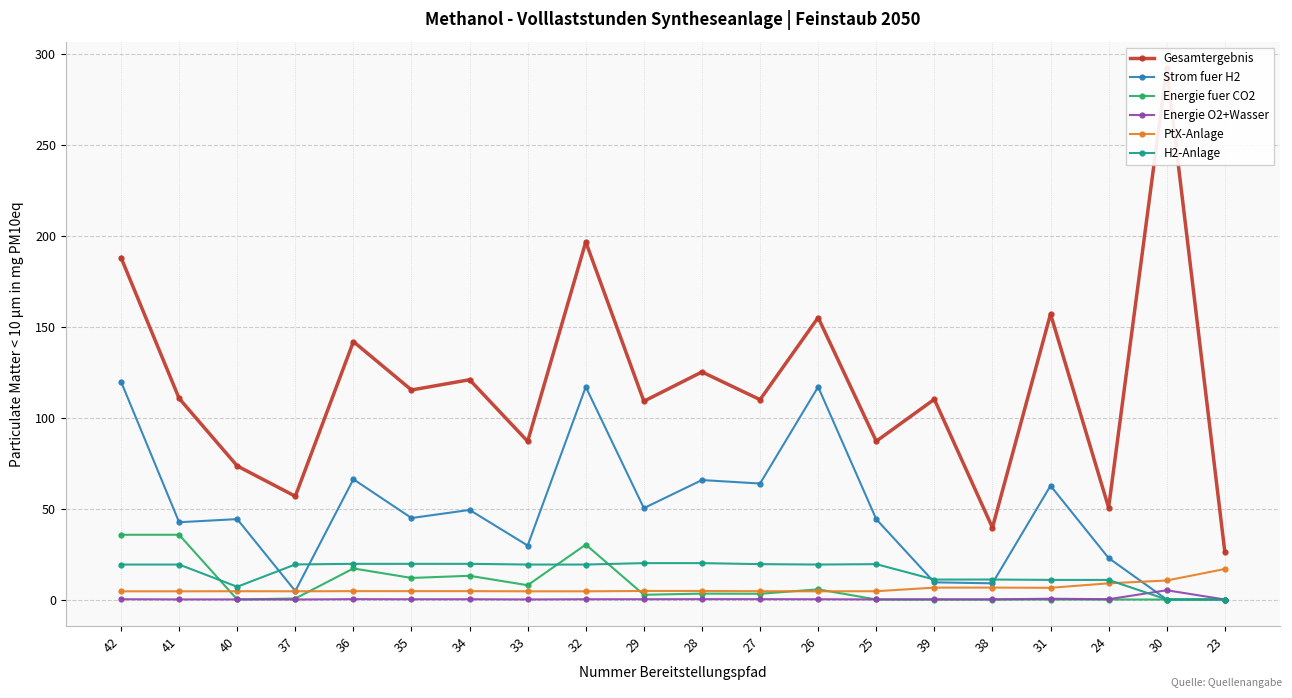

Reading left to right, transcribe all the data shown in this chart.

Gesamtergebnis: 188.2	110.7	73.5	56.8	141.9	115.3	120.9	87.0	196.8	109.1	125.2	110.0	155.1	87.1	110.2	39.6	157.1	50.6	292.3	26.2
Strom fuer H2: 119.9	42.5	44.2	4.7	66.2	44.8	49.3	29.7	117.0	50.3	65.7	63.8	117.0	44.2	9.4	8.9	62.6	22.8	0.0	0.0
Energie fuer CO2: 35.6	35.6	0.0	0.5	17.1	11.9	13.1	7.9	30.2	2.6	3.2	3.1	5.6	0.0	0.0	0.0	0.0	0.0	0.0	0.0
Energie O2+Wasser: 0.2	0.1	0.1	0.0	0.2	0.1	0.1	0.0	0.1	0.1	0.2	0.2	0.1	0.1	0.1	0.1	0.4	0.2	5.1	0.0
PtX-Anlage: 4.5	4.5	4.6	4.5	4.6	4.6	4.6	4.5	4.5	4.7	4.7	4.6	4.5	4.6	6.5	6.6	6.4	8.9	10.5	16.8
H2-Anlage: 19.2	19.2	7.0	19.3	19.6	19.6	19.6	19.2	19.2	20.0	20.0	19.5	19.2	19.5	11.0	11.0	10.8	10.8	0.0	0.0